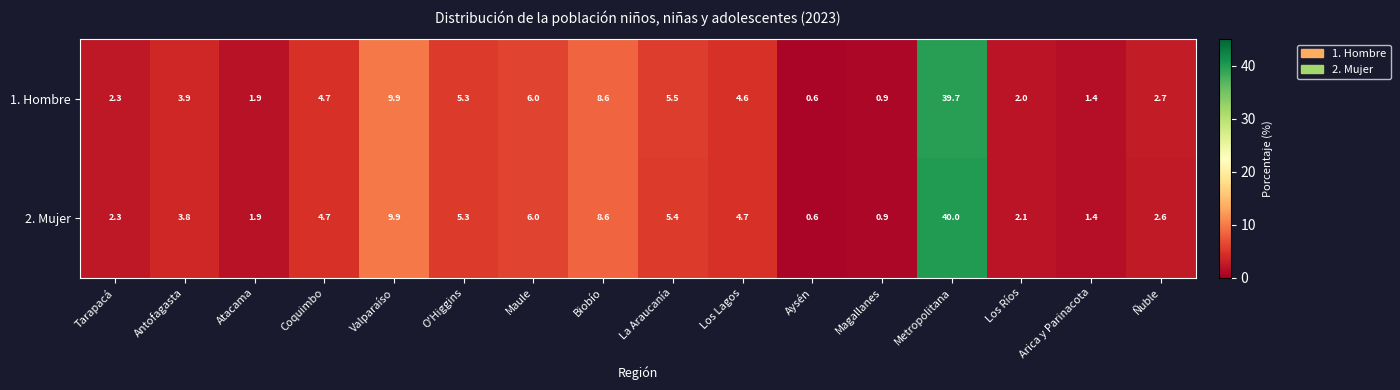

True or false: 2. Mujer has a value of 0.6 at Aysén.

True